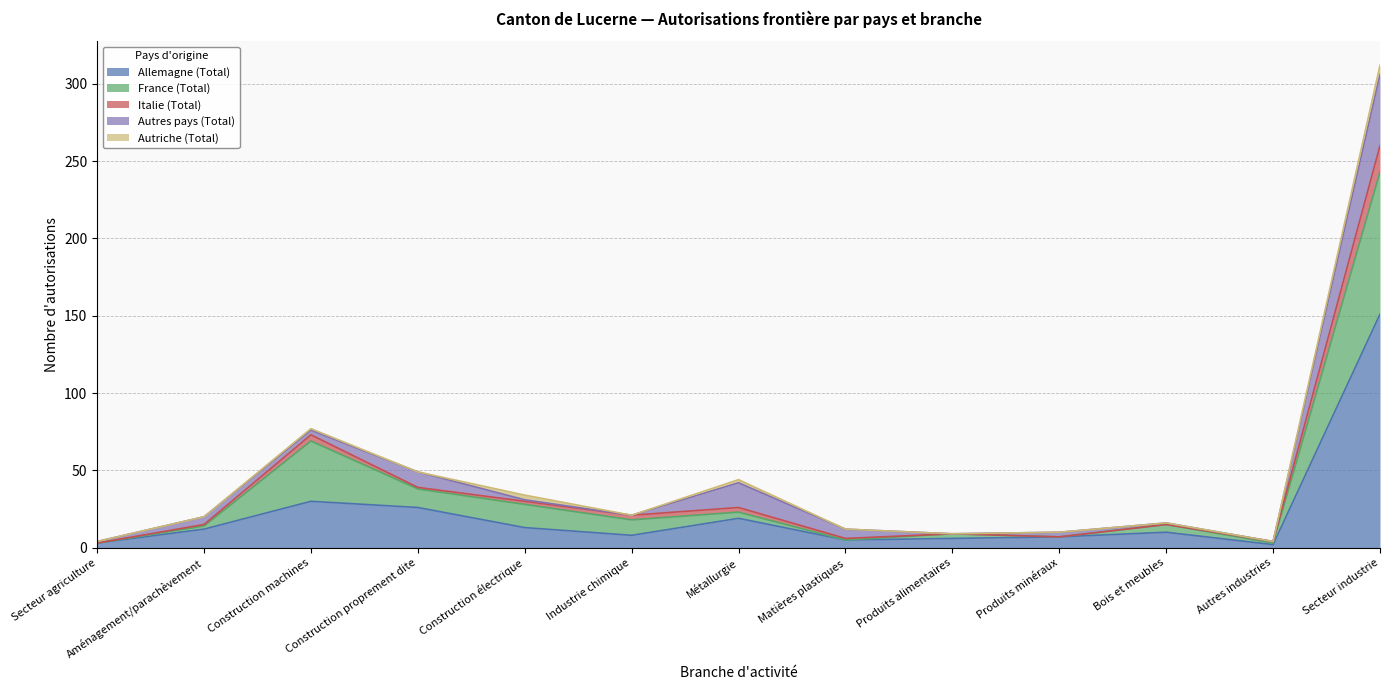

What are all the series names shown in the legend?

Allemagne (Total), France (Total), Italie (Total), Autres pays (Total), Autriche (Total)